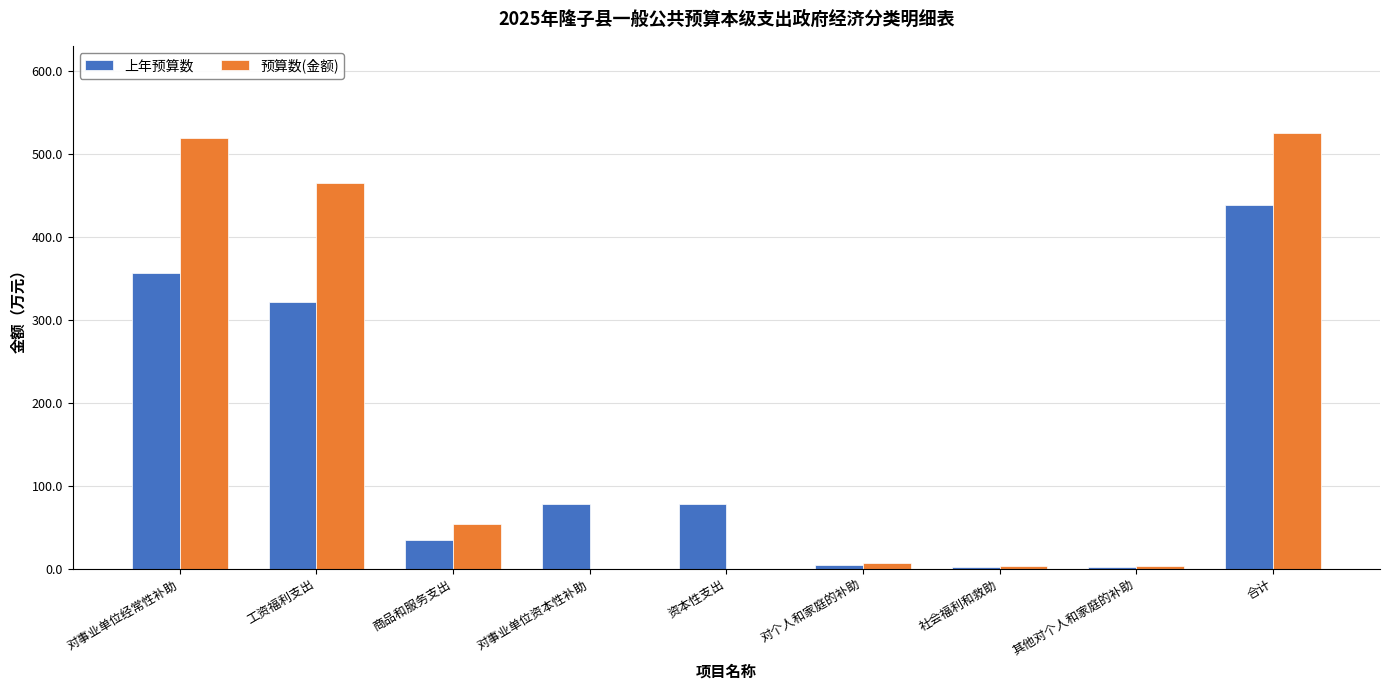

What is the average value of the 上年预算数 series?

146.2